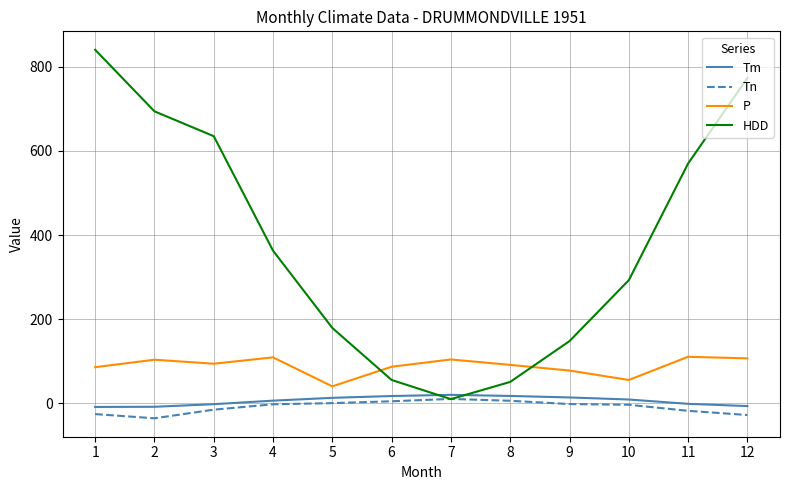

At how many categories does at least one series exceed 387?

5